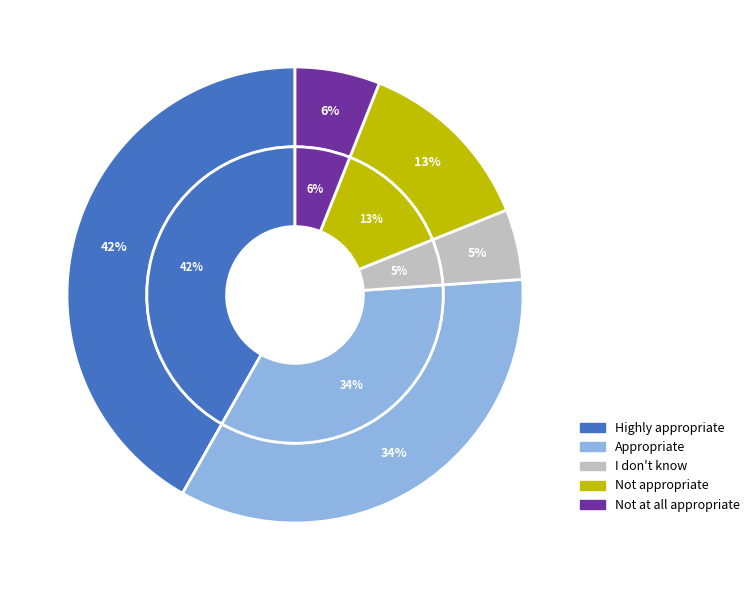

To the nearest percent, what percentage of the pie is Highly appropriate?

42%